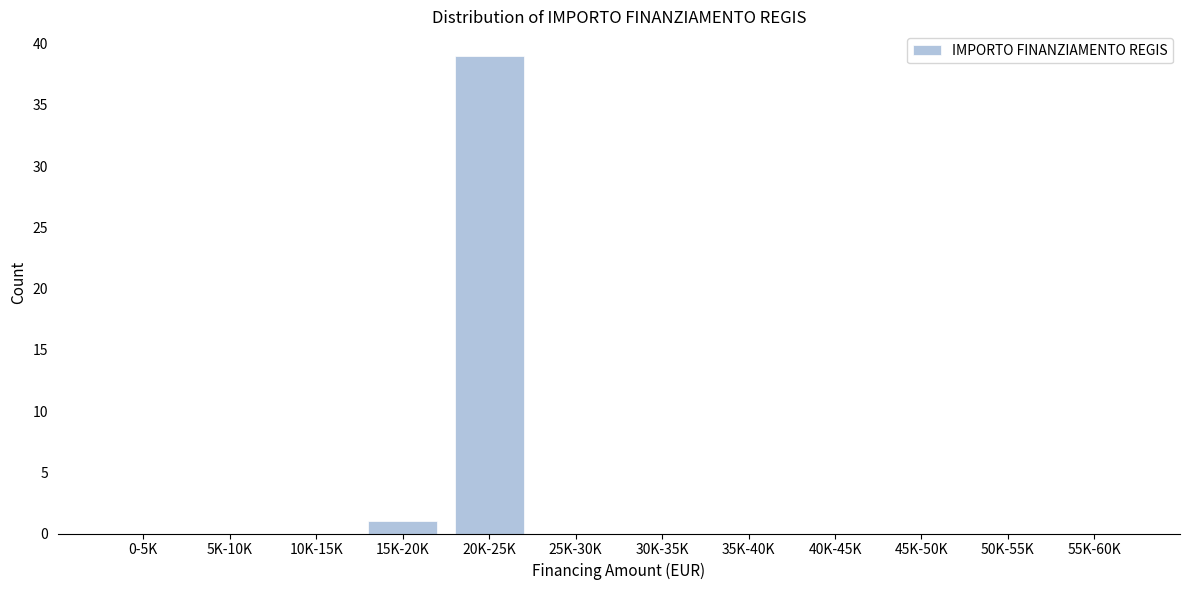

Reading right to left, transcribe all the data shown in this chart.

55K-60K=0	50K-55K=0	45K-50K=0	40K-45K=0	35K-40K=0	30K-35K=0	25K-30K=0	20K-25K=39	15K-20K=1	10K-15K=0	5K-10K=0	0-5K=0